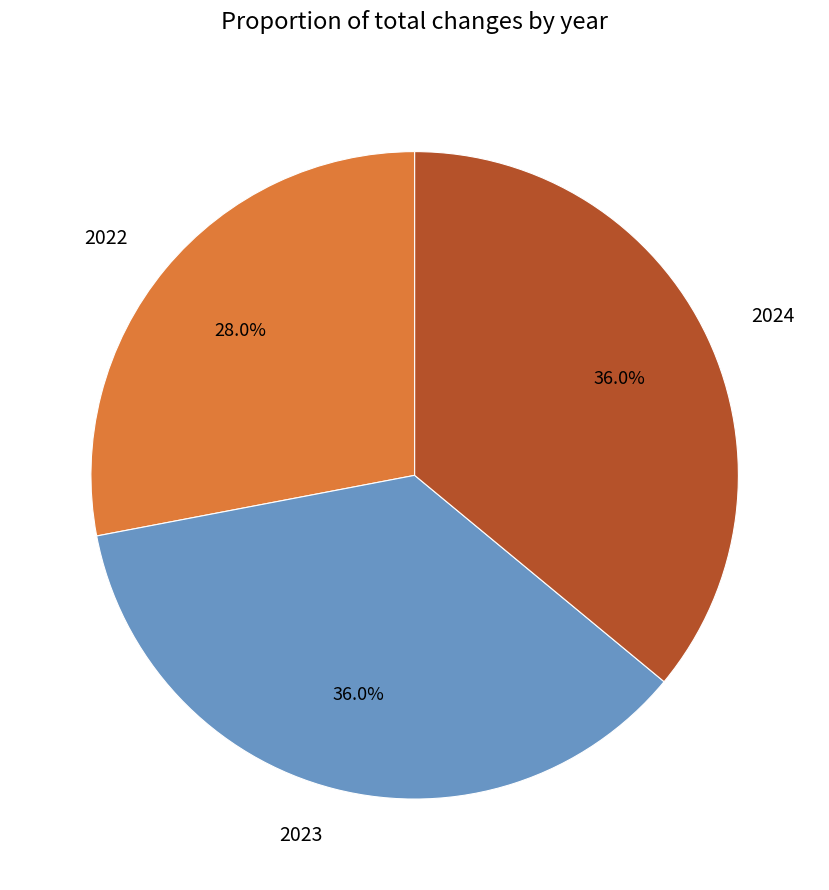

Count the number of slices in the pie.

3